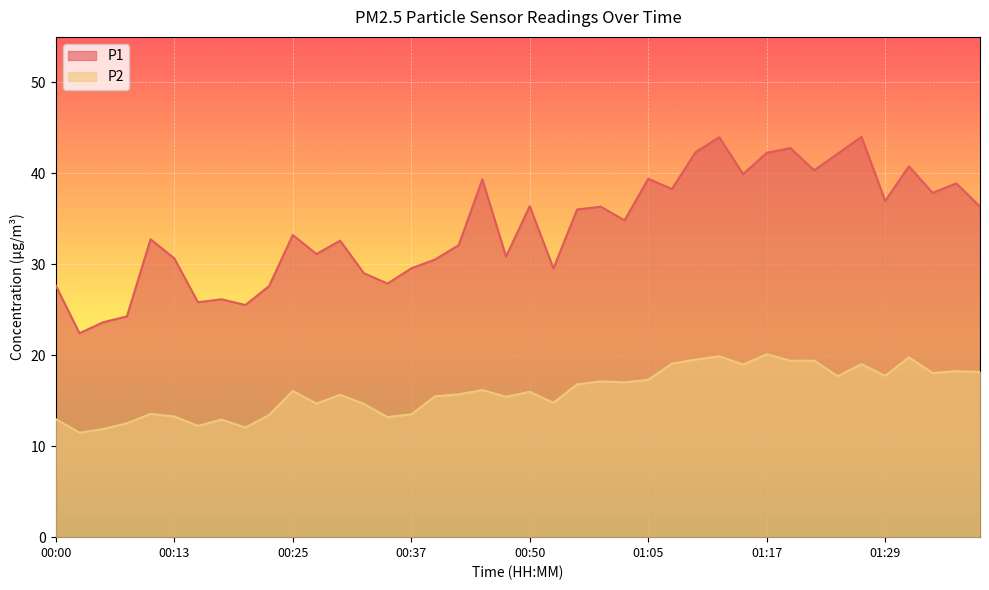

True or false: P2 and P1 intersect in this chart.

False